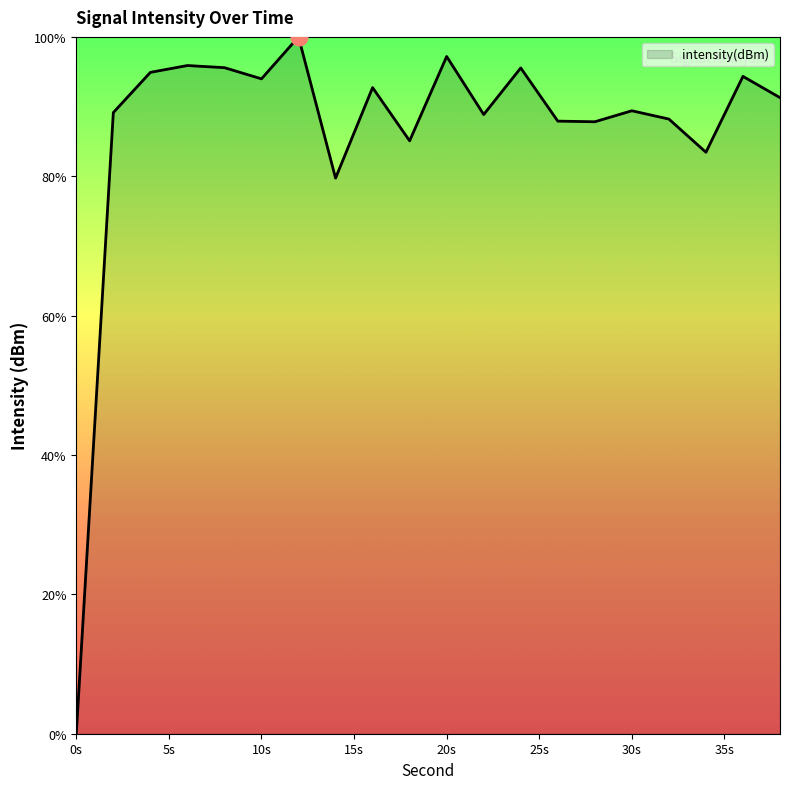

What is the maximum value shown in the chart?

100.0